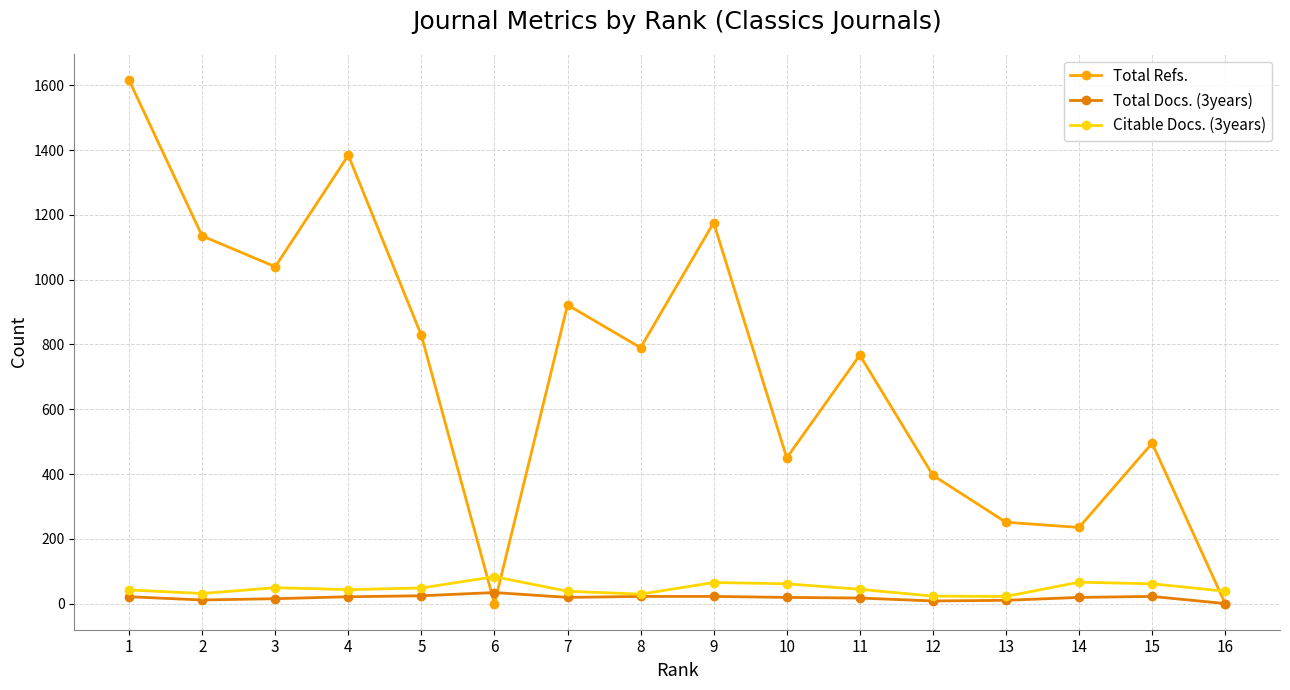

What is the maximum value shown in the chart?

1616